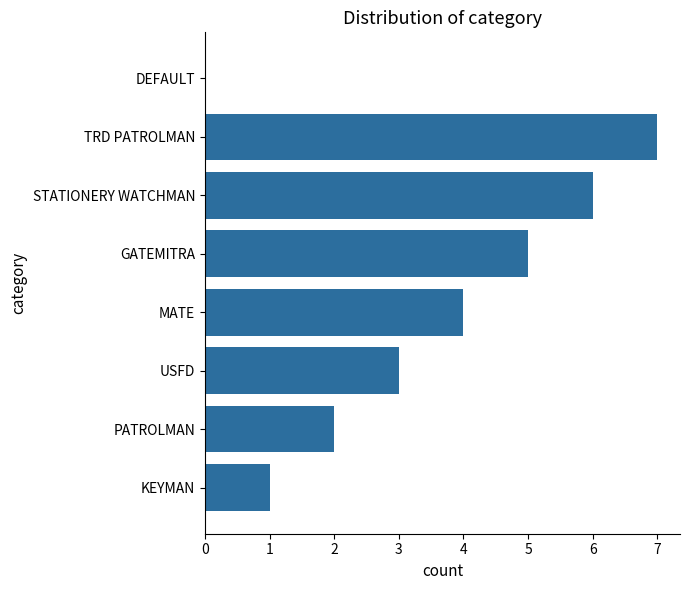

What is the change in value from KEYMAN to PATROLMAN?

+1